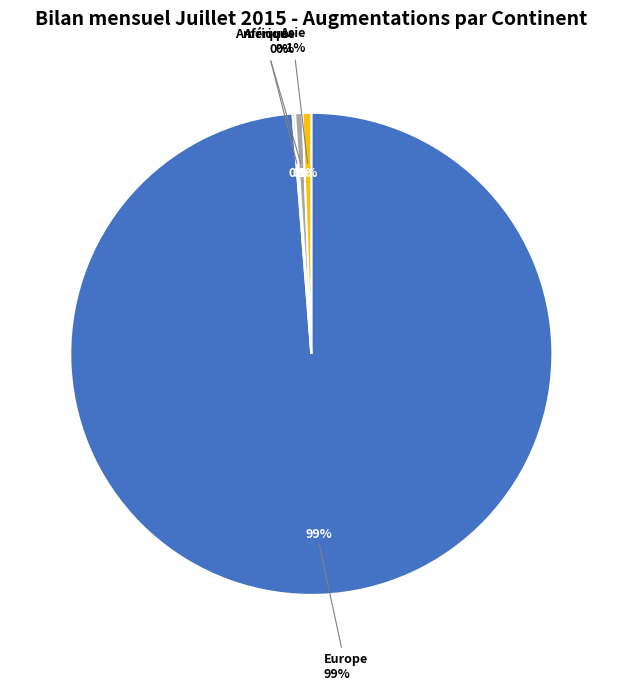

Does any single category account for the majority?

Yes